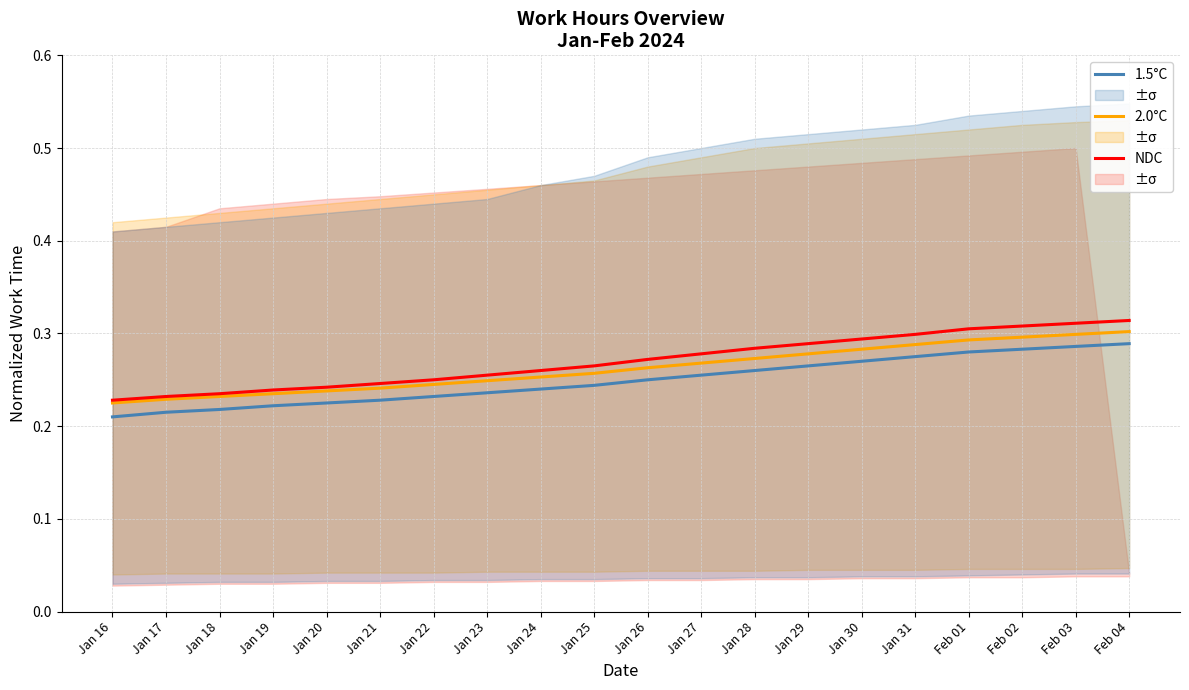

What is the difference between the second highest and minimum values in the NDC series?

0.1